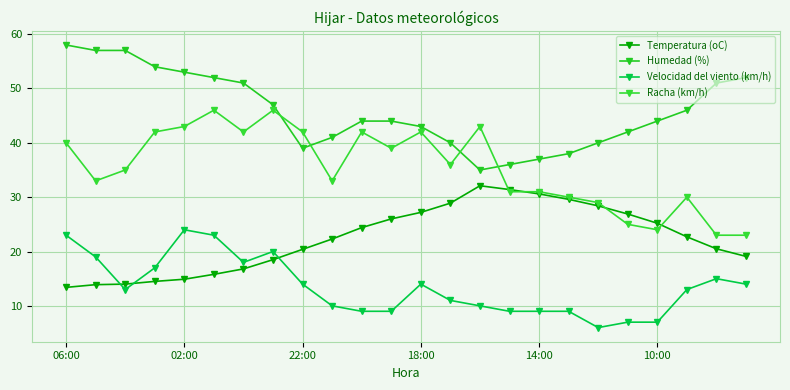

True or false: Velocidad del viento (km/h) and Humedad (%) cross at least once.

False